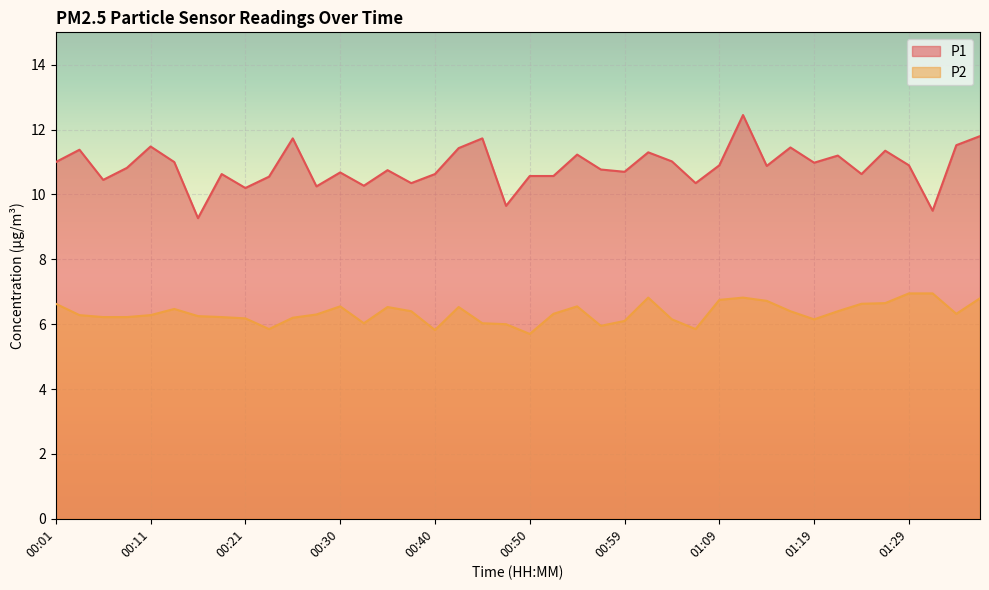

What position from the left is 00:55?

23